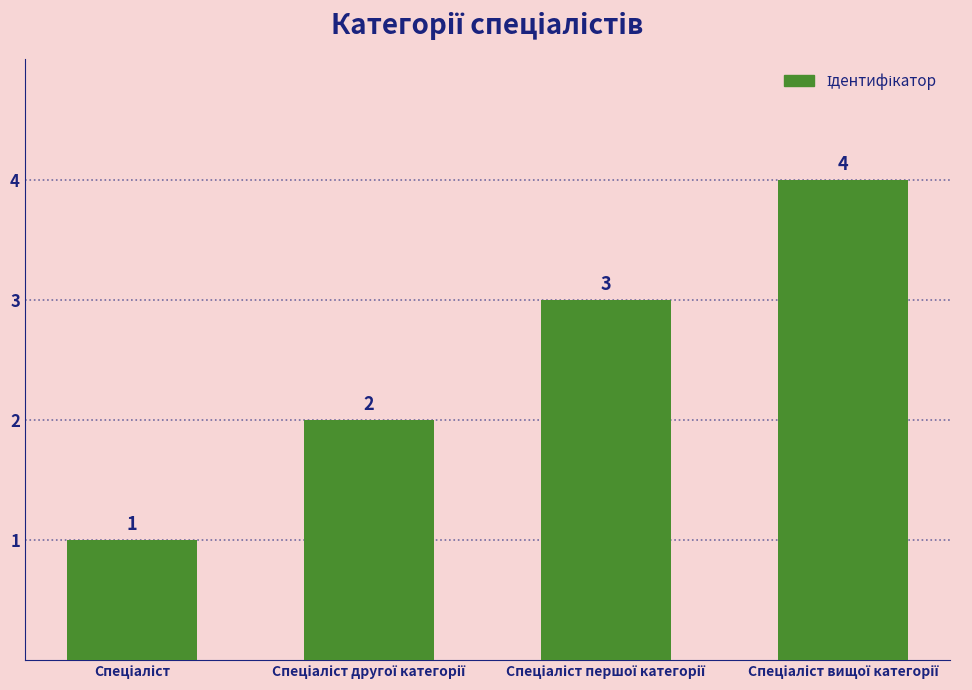

What is the difference between the maximum and minimum values?

3